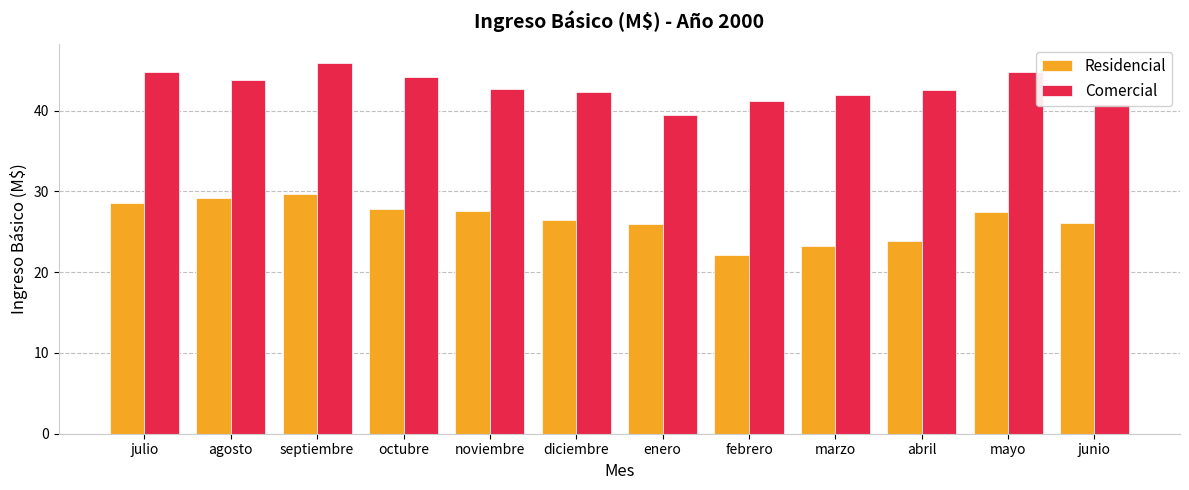

Is it true that Residencial equals 9.7 at diciembre?

False